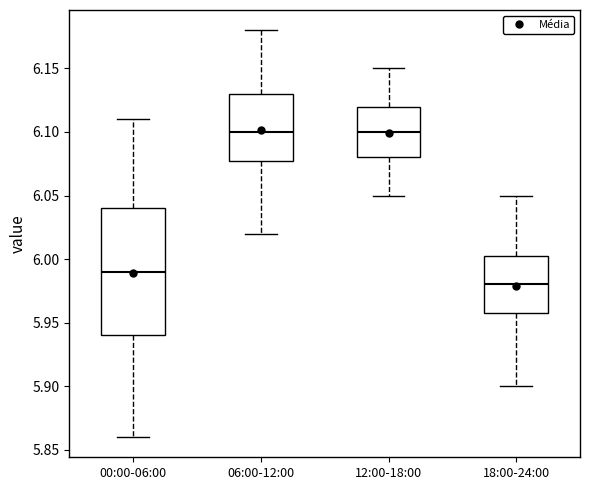

Reading left to right, transcribe this box plot: for each box, give where its median line is, the range the box spans, and where its two whiskers end, as read against the y-axis. The values are not printed on the chart, so give them approximately, as read against the axis.

00:00-06:00: median 5.990, box 5.940 to 6.040, whiskers 5.860 to 6.110
06:00-12:00: median 6.100, box 6.080 to 6.130, whiskers 6.020 to 6.180
12:00-18:00: median 6.100, box 6.080 to 6.120, whiskers 6.050 to 6.150
18:00-24:00: median 5.980, box 5.960 to 6.005, whiskers 5.900 to 6.050